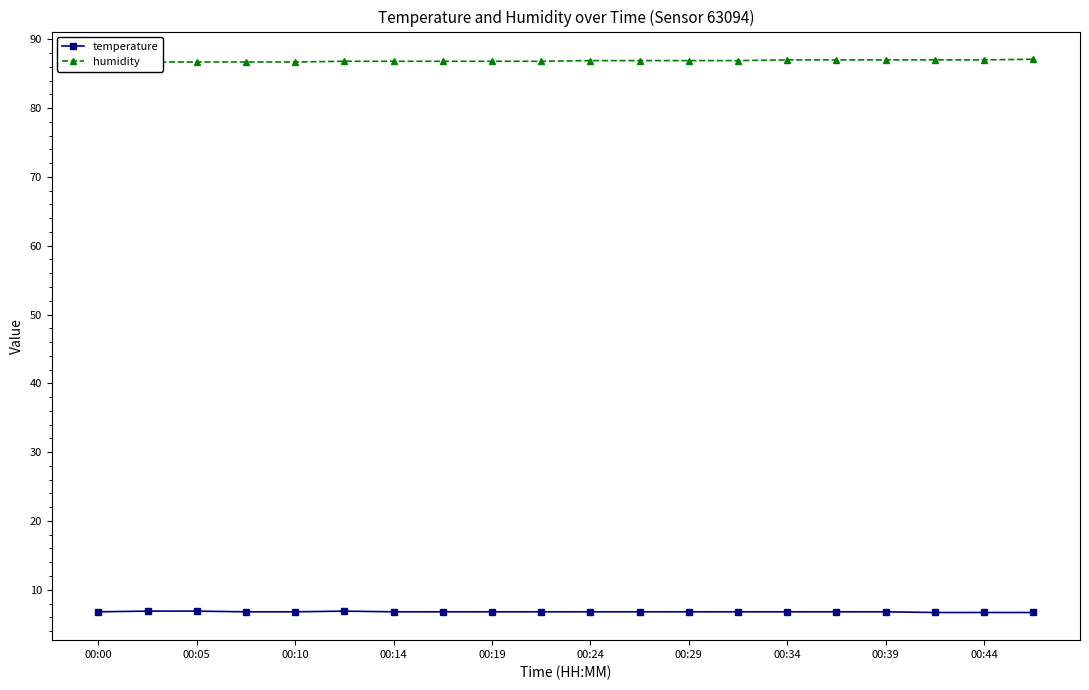

True or false: temperature and humidity intersect in this chart.

False